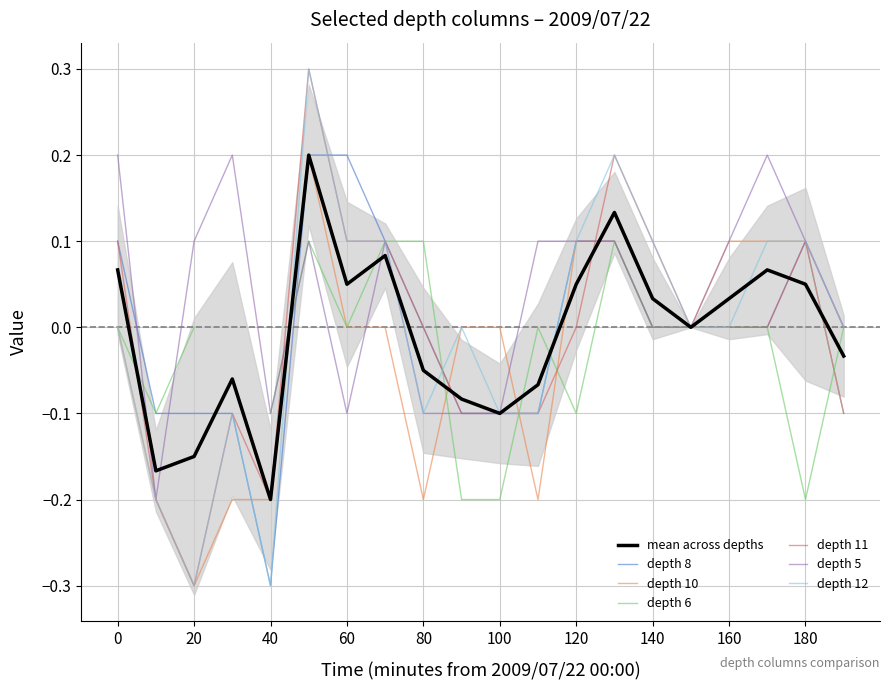

Is the value of depth 8 at 120 greater than the value of depth 10 at 80?

Yes